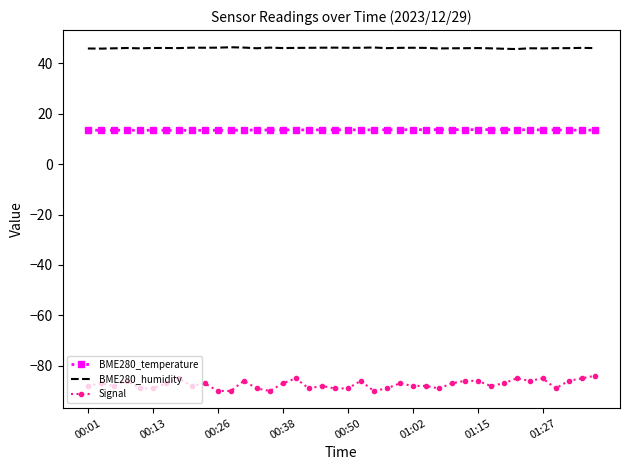

Which series has the largest range (max minus min)?

Signal